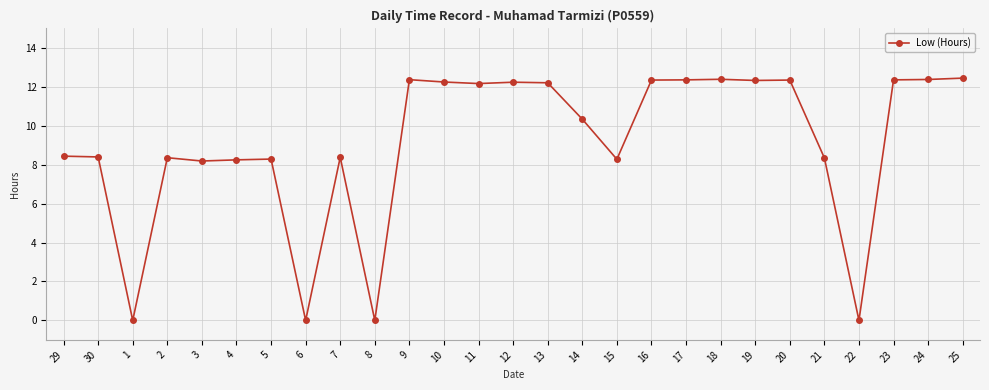

What is the difference between the second highest and second lowest values?

12.4